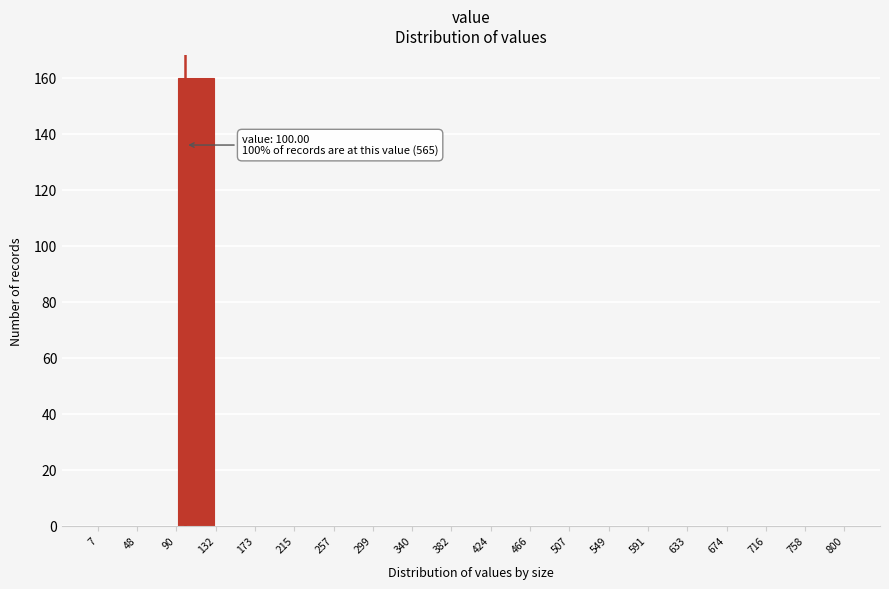

Which range on the x-axis has the tallest bar?

90 to 132